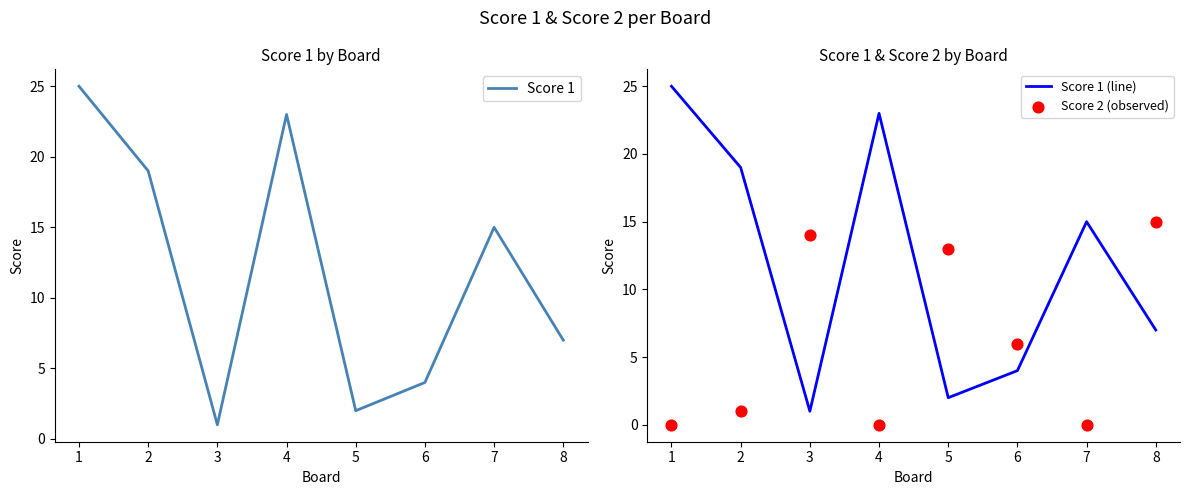

Which series has the widest spread of Y values?

Score 1